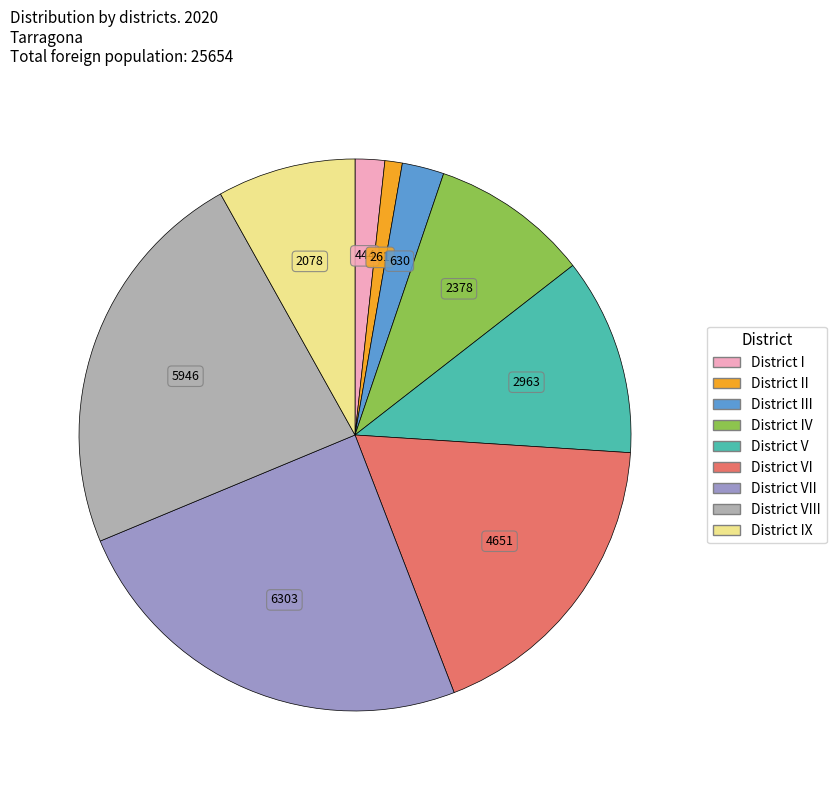

Is there any slice that represents more than half of the pie?

No